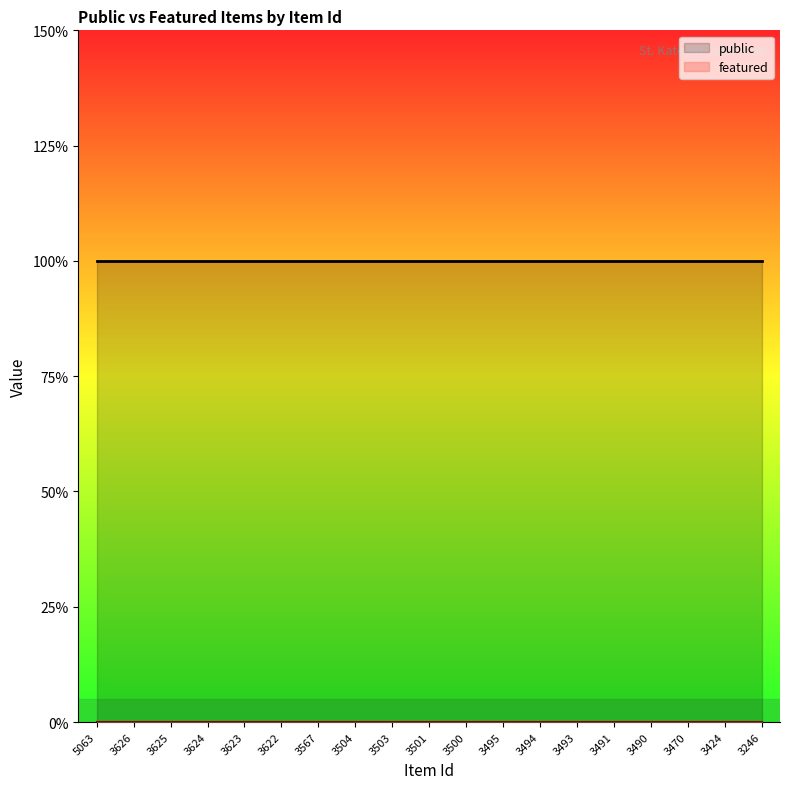

Does the chart display data point markers on the line(s)?

No